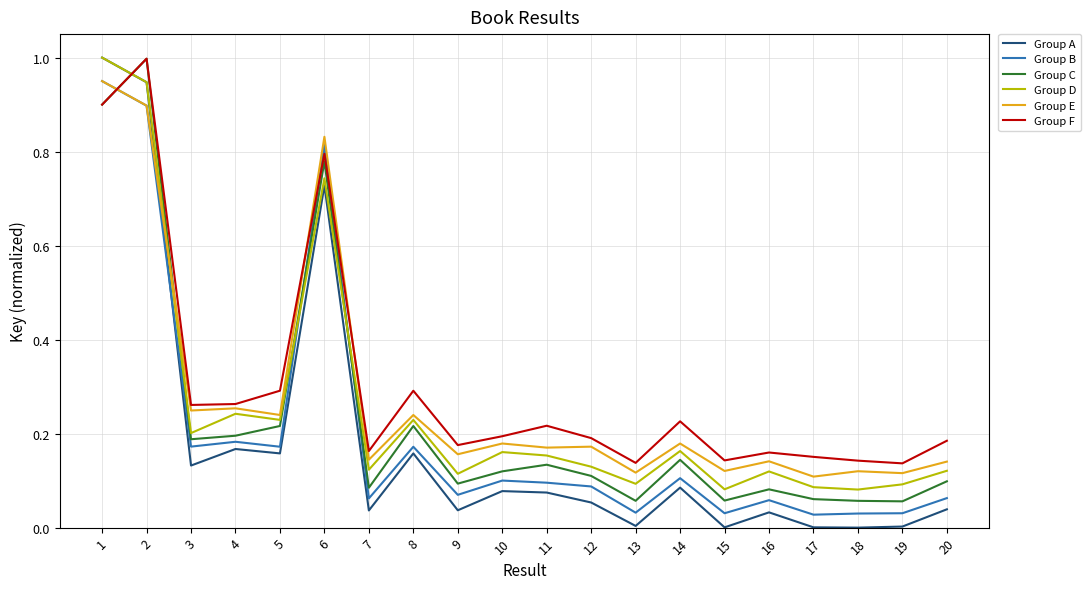

Is the value of Group D at 7 greater than the value of Group F at 7?

No